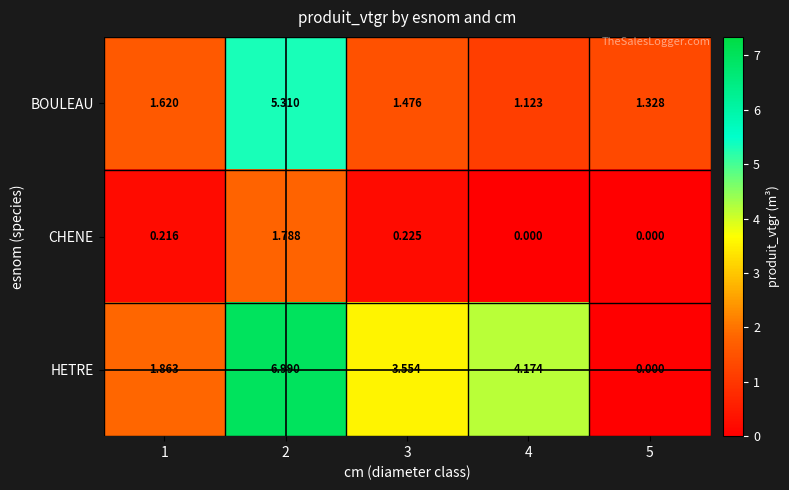

At 2, list the series in order from smallest to largest.

CHENE, BOULEAU, HETRE